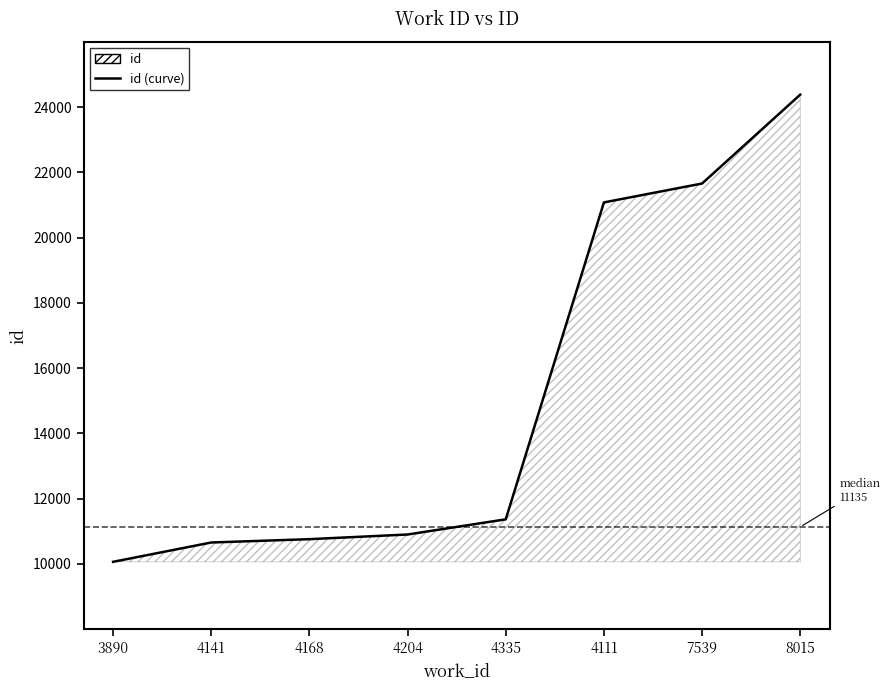

Where is the data nearest to the value 17223?

4111